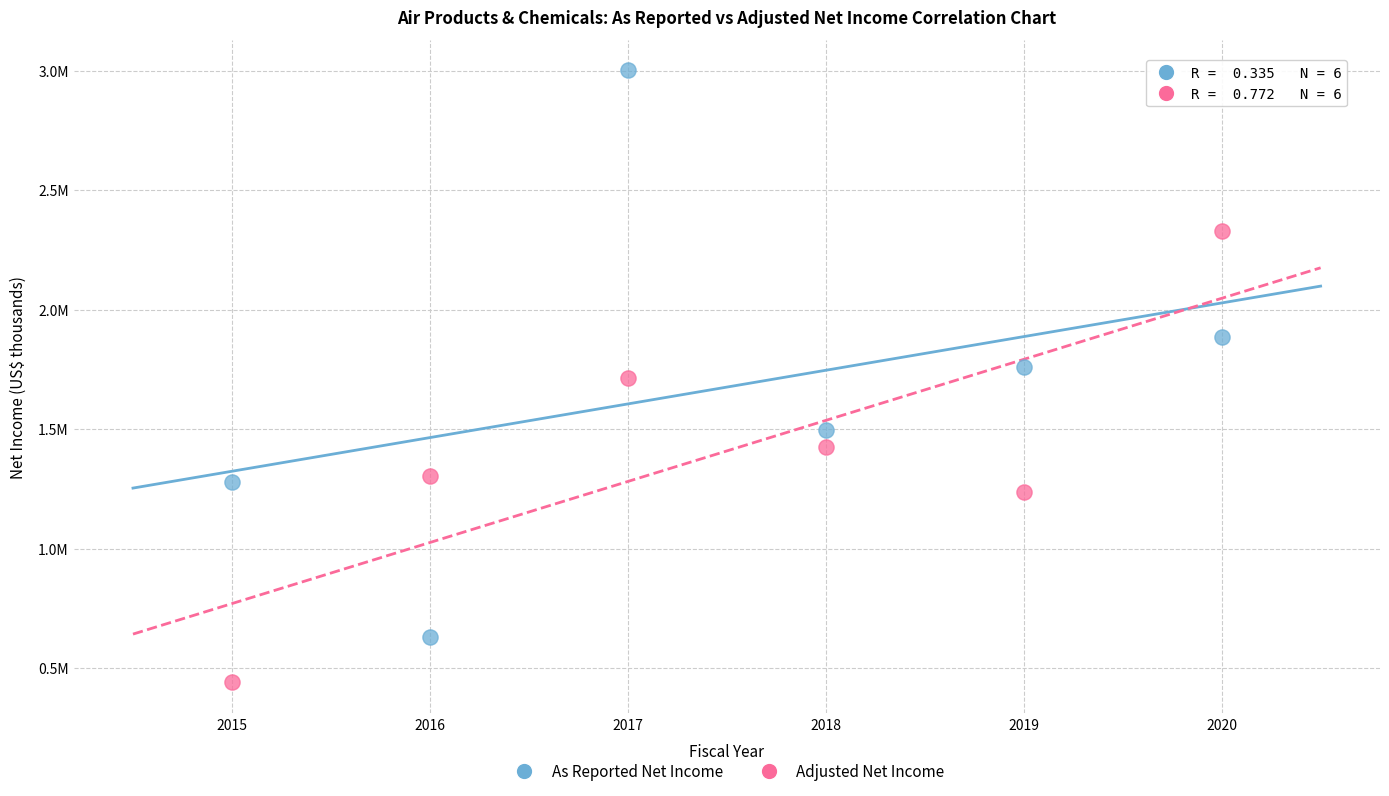

Which series reaches the maximum Y coordinate?

As Reported Net Income